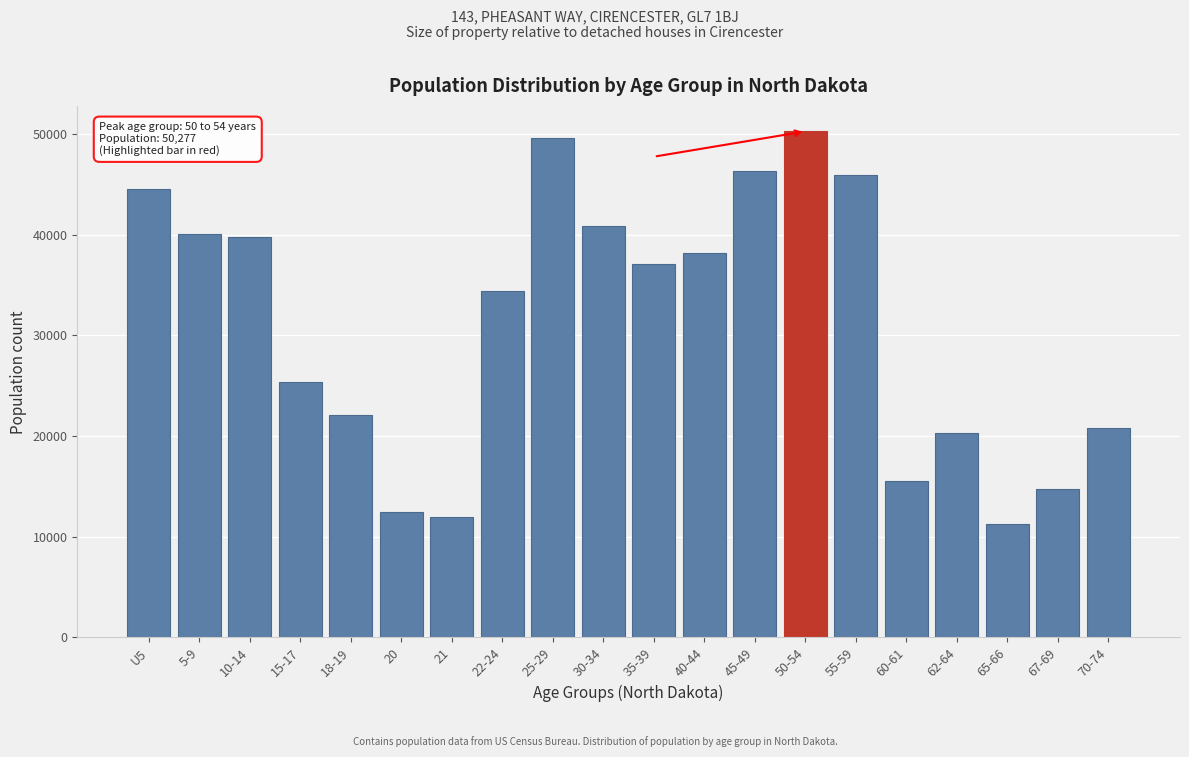

Reading left to right, transcribe all the data shown in this chart.

U5=44595	5-9=40076	10-14=39790	15-17=25410	18-19=22064	20=12484	21=12007	22-24=34465	25-29=49596	30-34=40889	35-39=37065	40-44=38197	45-49=46380	50-54=50277	55-59=45946	60-61=15575	62-64=20298	65-66=11302	67-69=14726	70-74=20845